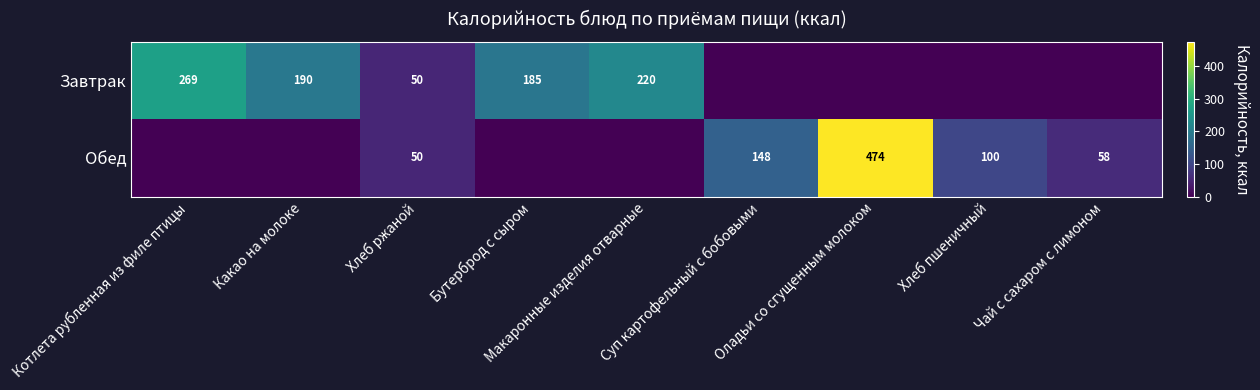

At how many categories does at least one series exceed 383?

1